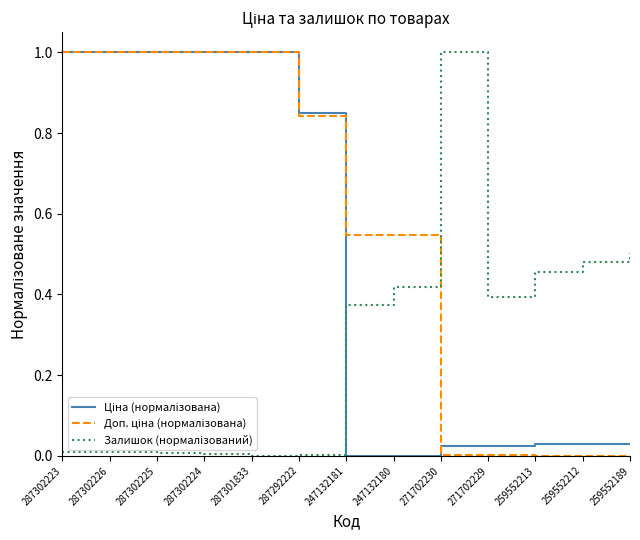

What is the greatest value displayed?

1.0